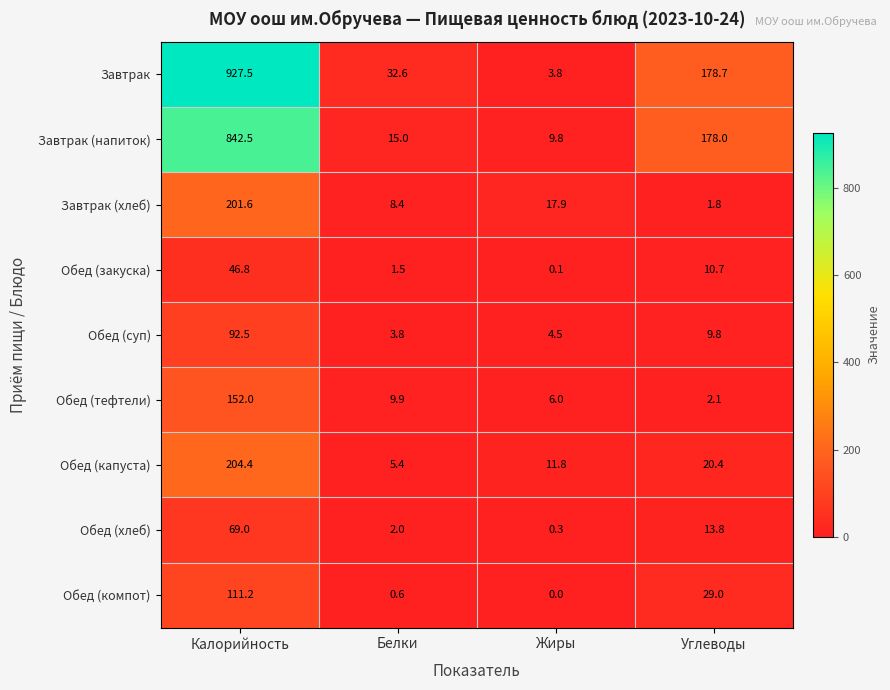

How many categories are shown in the chart?

4